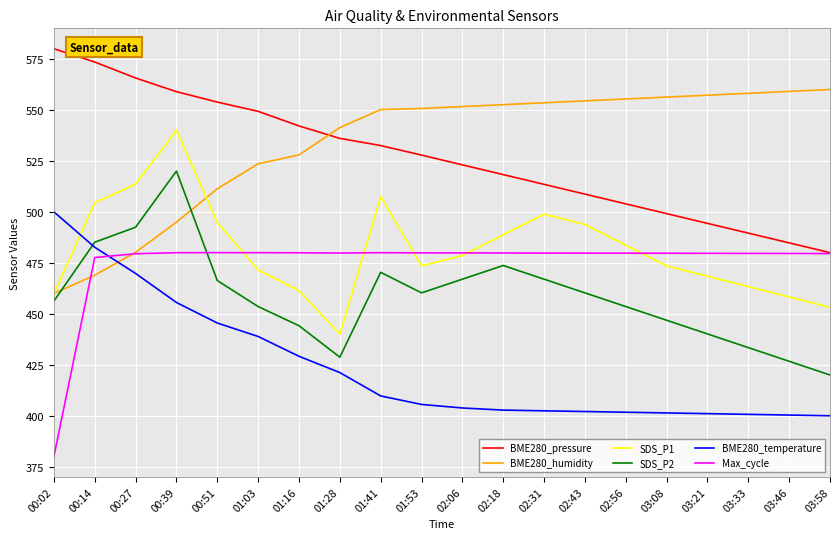

What is the average value of the SDS_P1 series?

481.3